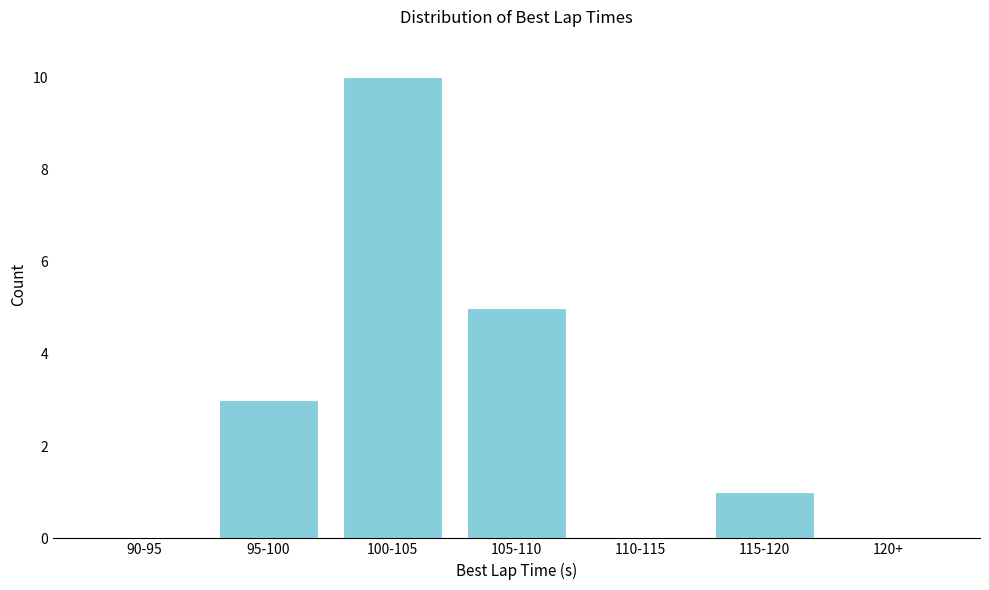

Reading left to right, list all the values displayed in this chart.

90-95=0	95-100=3	100-105=10	105-110=5	110-115=0	115-120=1	120+=0